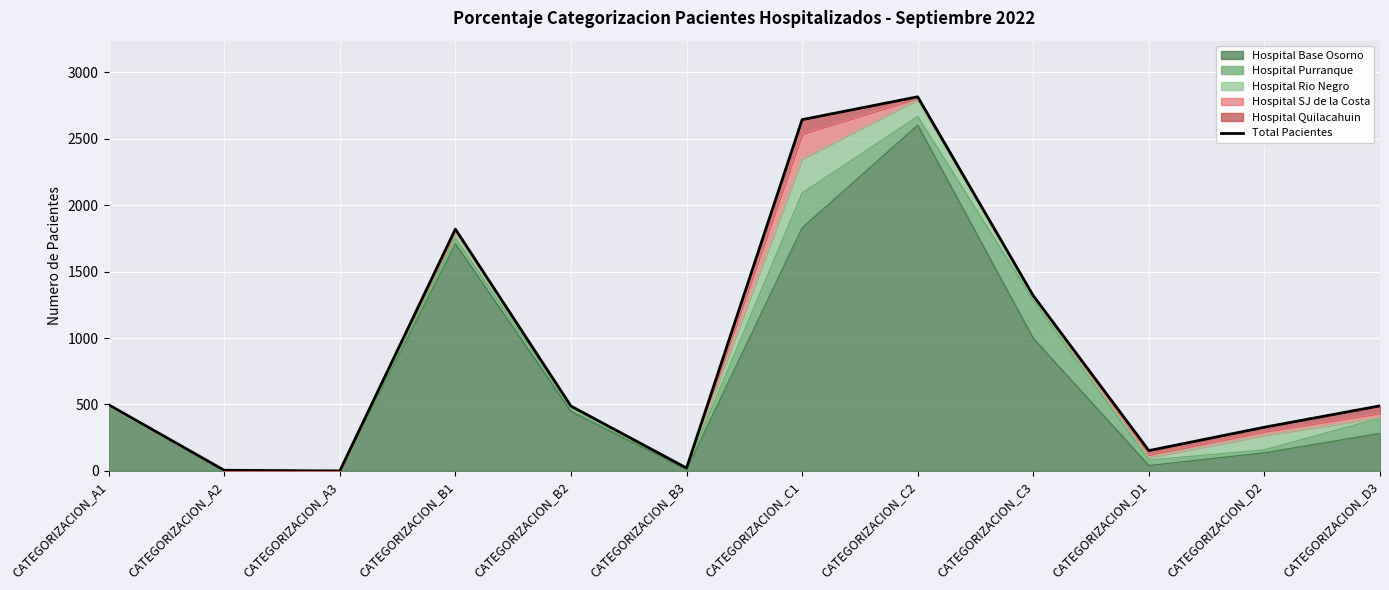

Reading left to right, list all the values displayed in this chart.

498	5	0	1820	488	22	2644	2816	1319	153	329	490